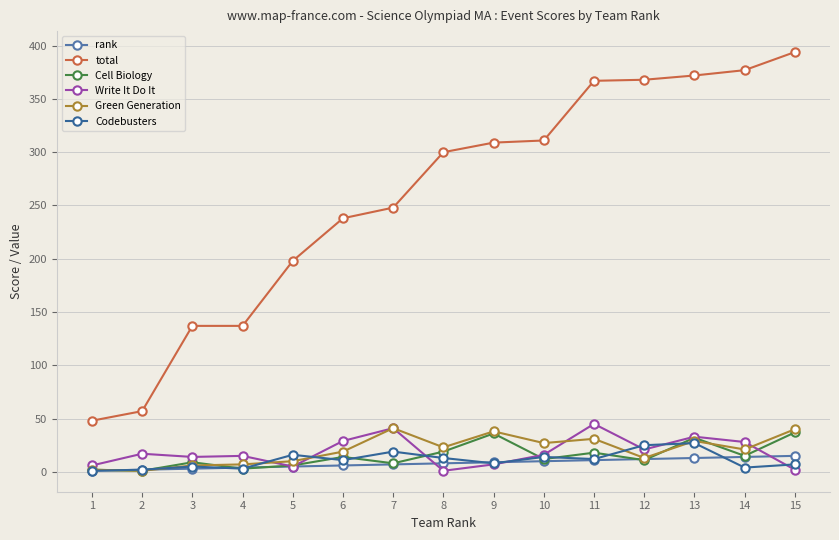

Which series has the widest spread of values?

total